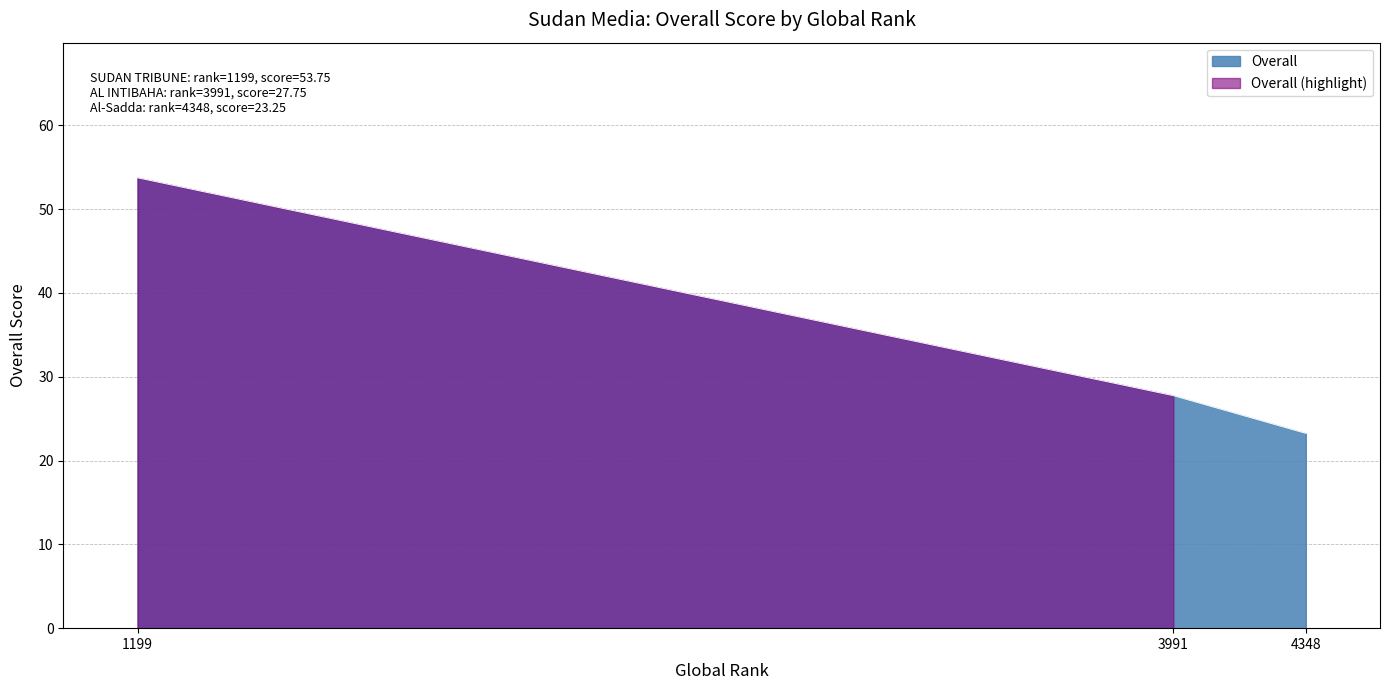

At which label does Overall reach its peak?

1199